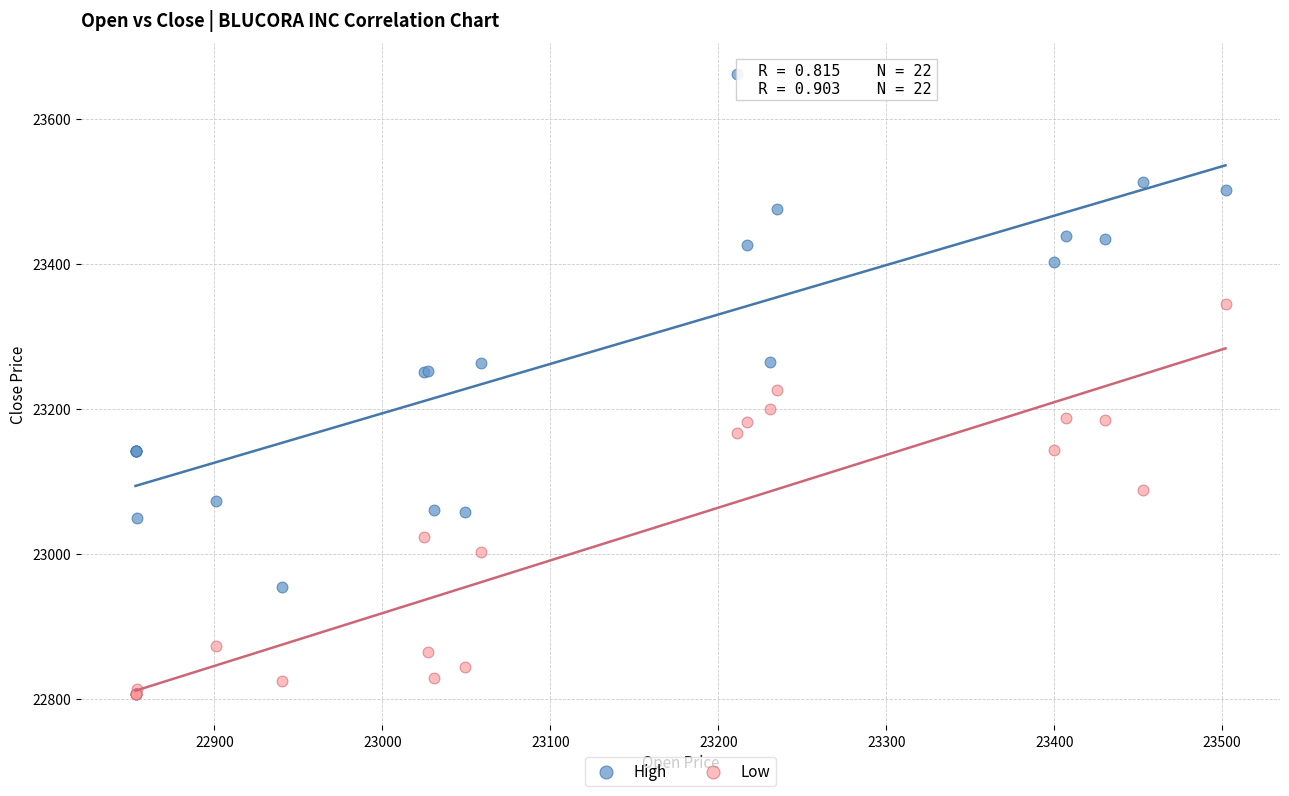

What are all the series names shown in the legend?

High, Low